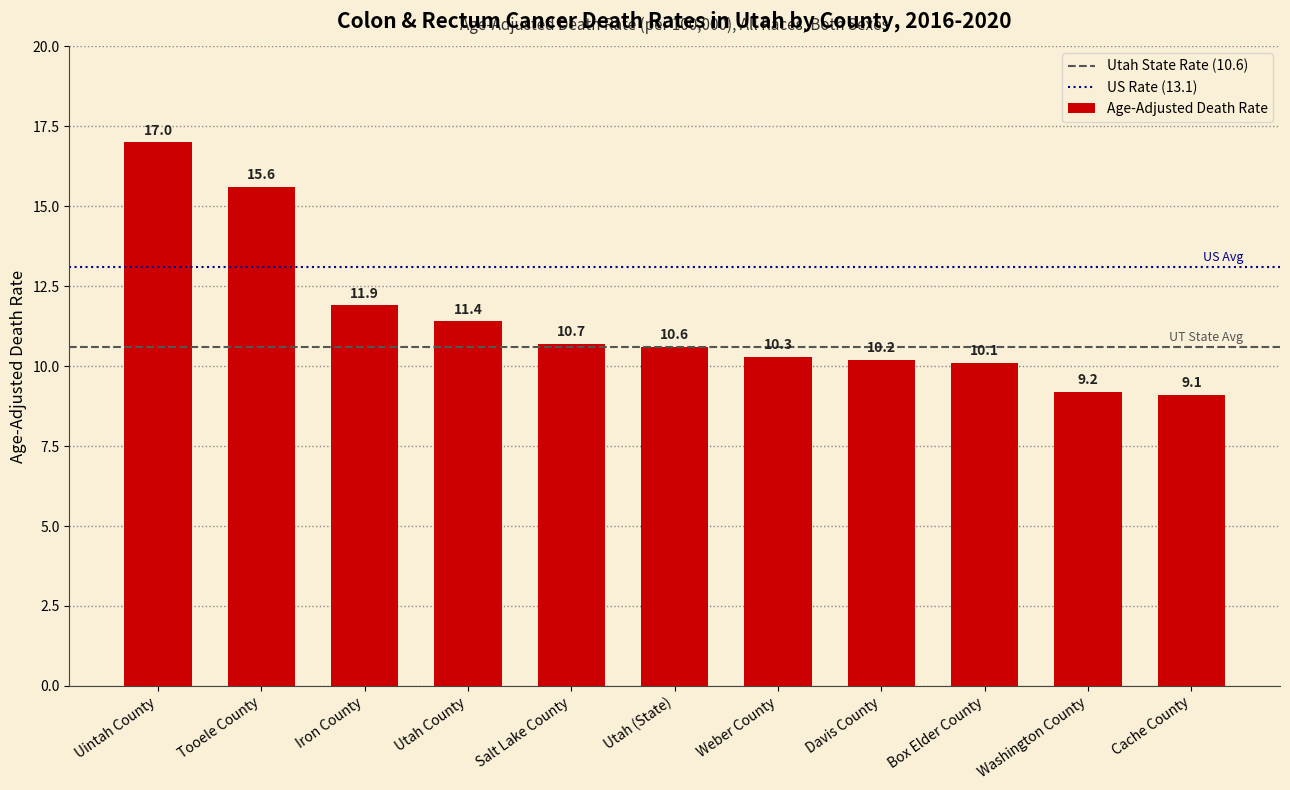

Which category has the highest value across all series?

Uintah County